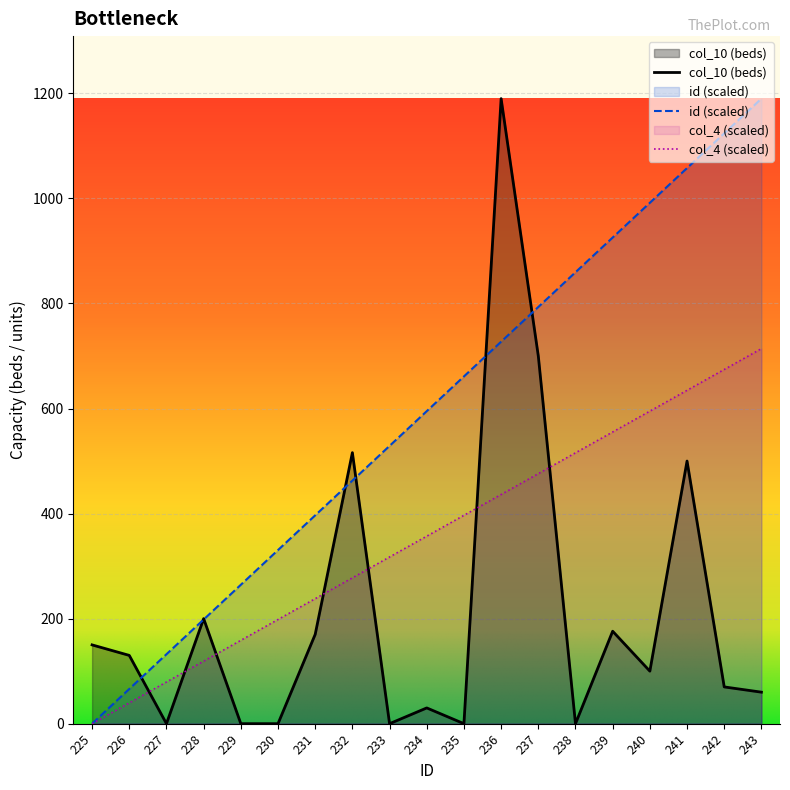

How many distinct data groups are displayed?

3